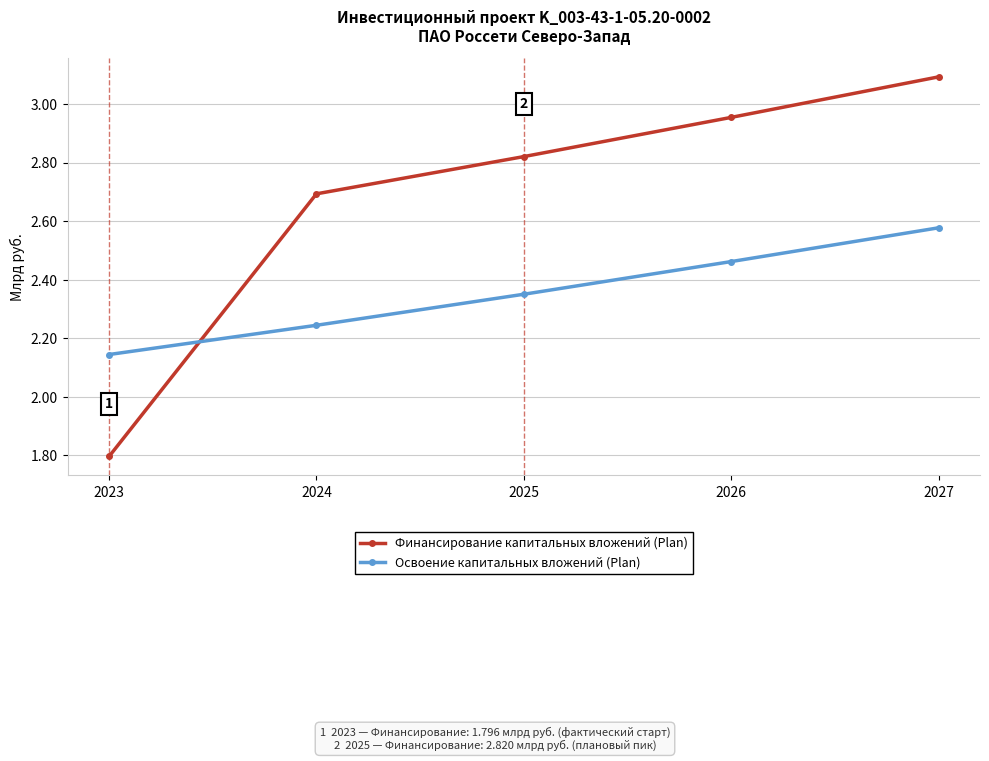

True or false: Освоение капитальных вложений (Plan) has a value of 4.4 at 2026.

False